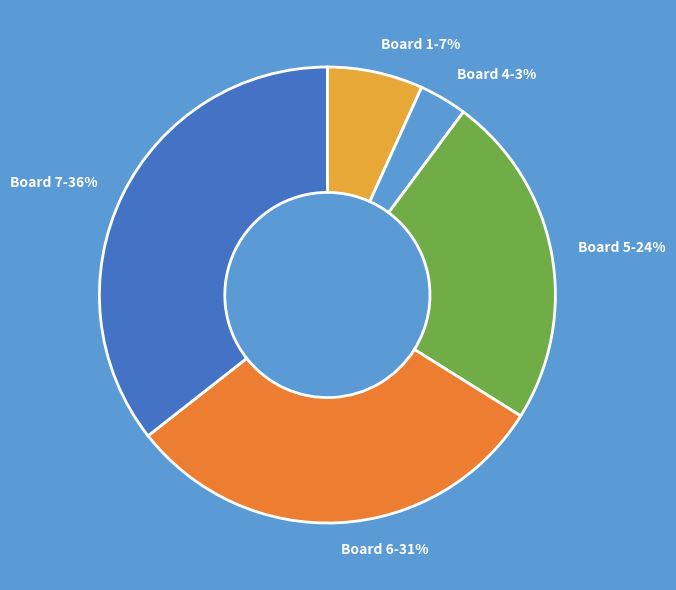

Is there a majority slice in this chart?

No